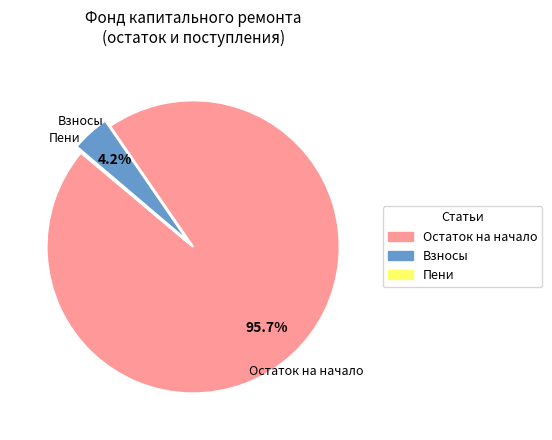

Which slice is the largest?

Остаток на начало